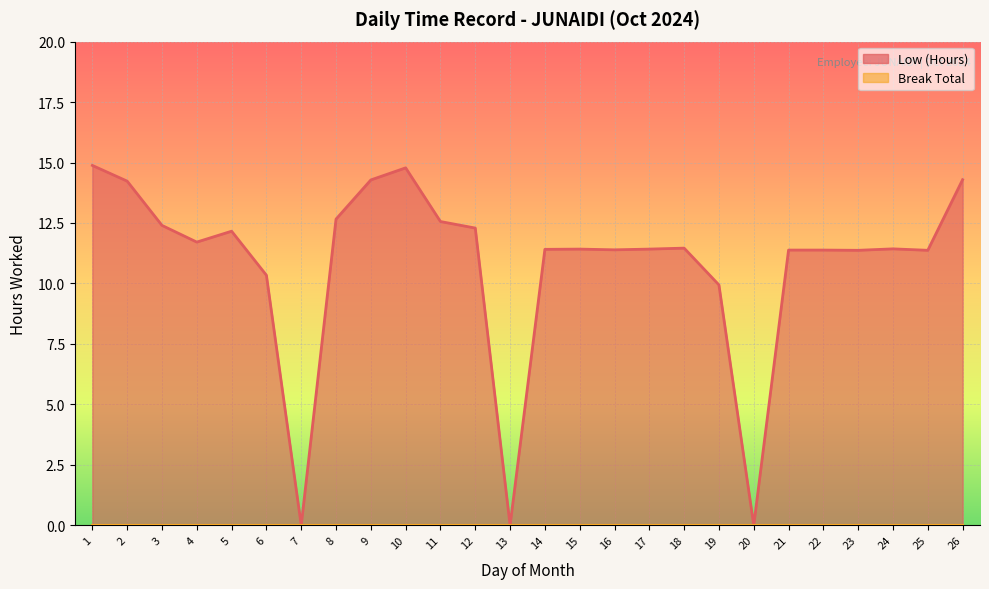

List the labels in order of value, largest first.

1, 10, 26, 9, 2, 8, 11, 3, 12, 5, 4, 18, 24, 15, 17, 14, 16, 21, 22, 23, 25, 6, 19, 7, 13, 20